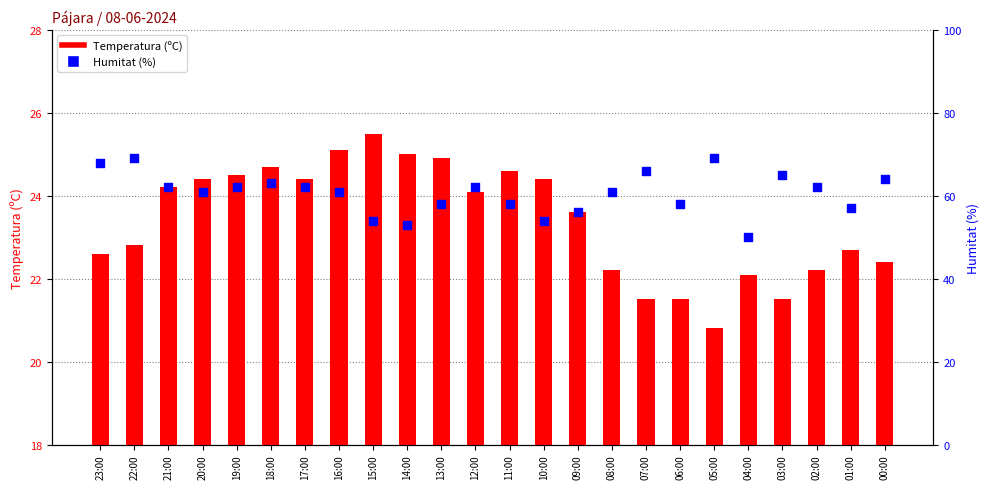

Which series has the largest total across all categories?

Humitat (%)